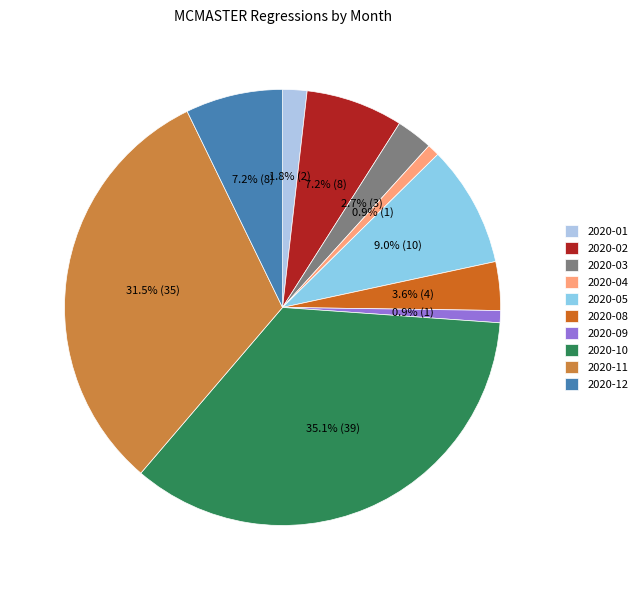

What percentage is the 2020-12 slice, to the nearest percent?

7%